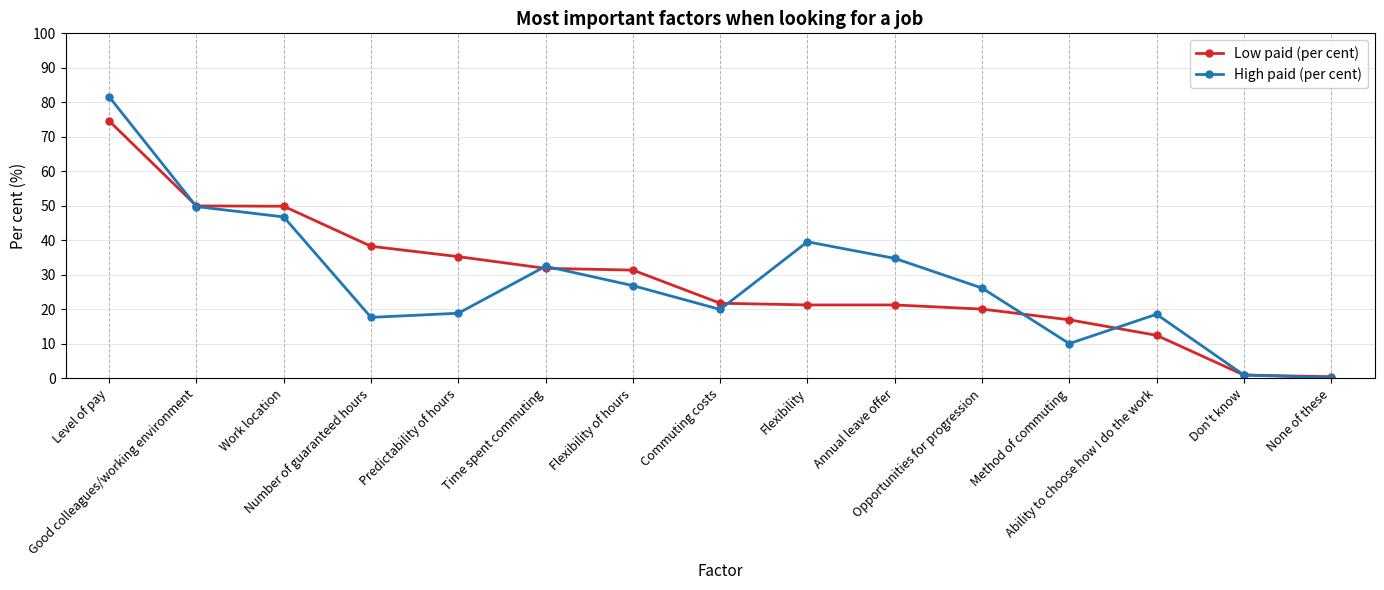

How many interior local peaks does the High paid (per cent) series have?

3